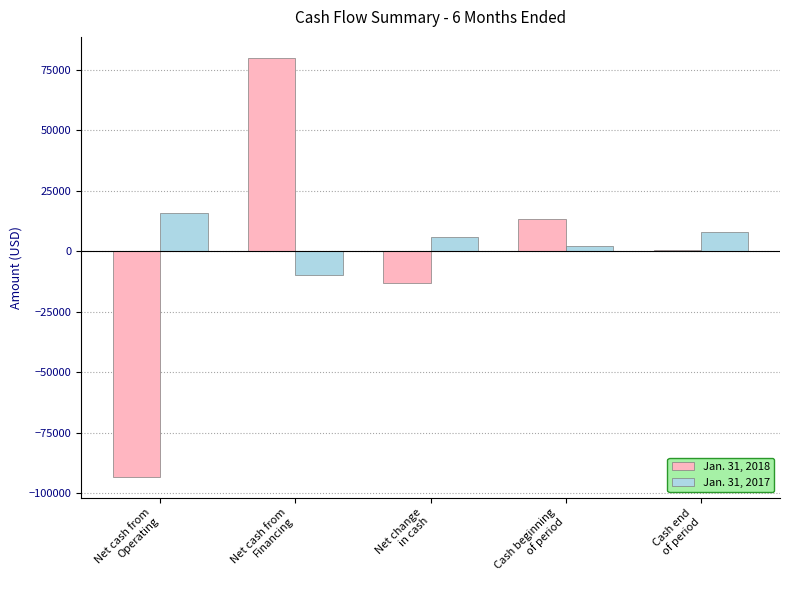

How many series are shown in this chart?

2